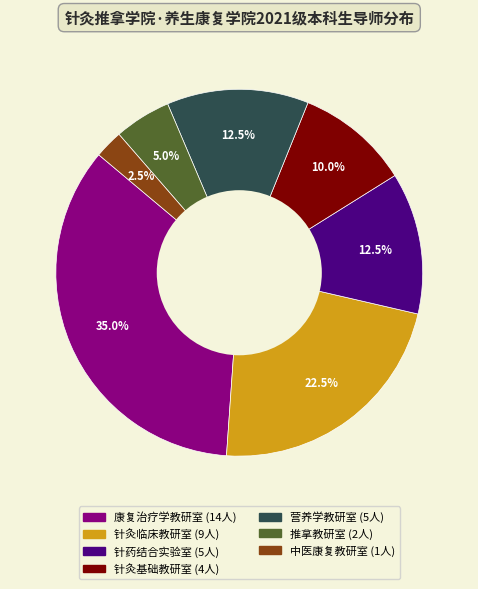

Which has a higher value, 营养学教研室 or 推拿教研室?

营养学教研室